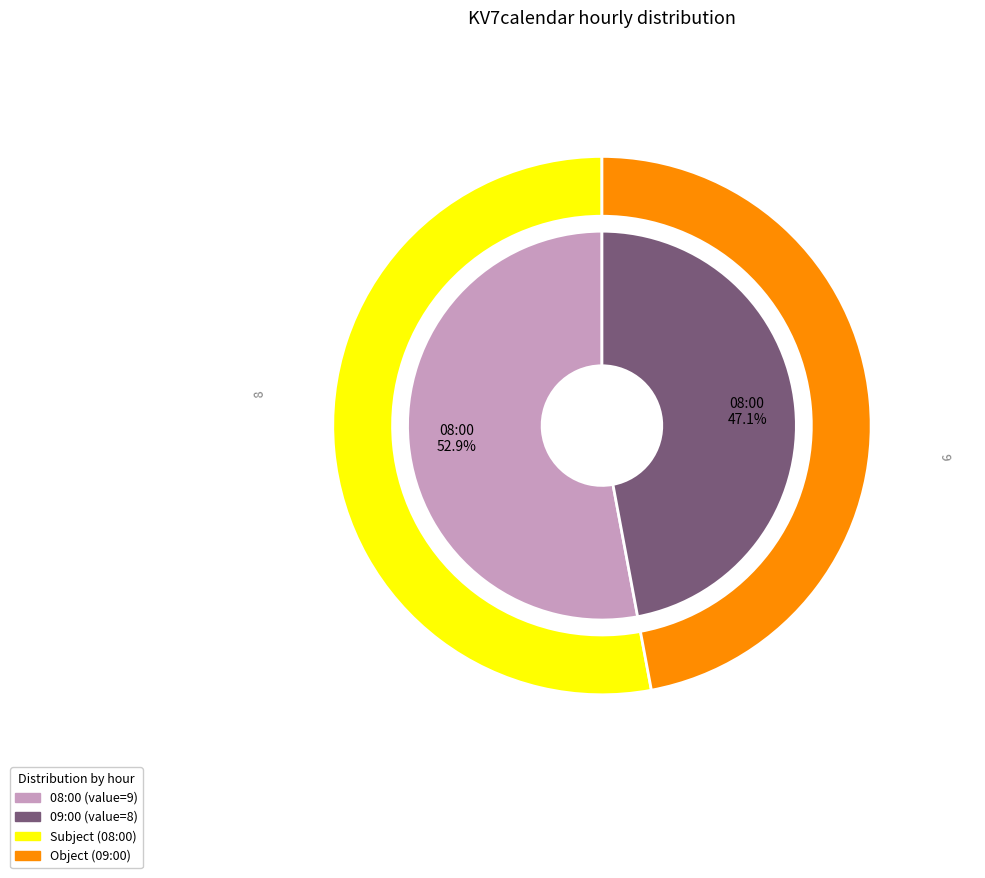

The 2020-11-27 08:00:00+00:00 slice represents 53% of the pie. True or false?

True